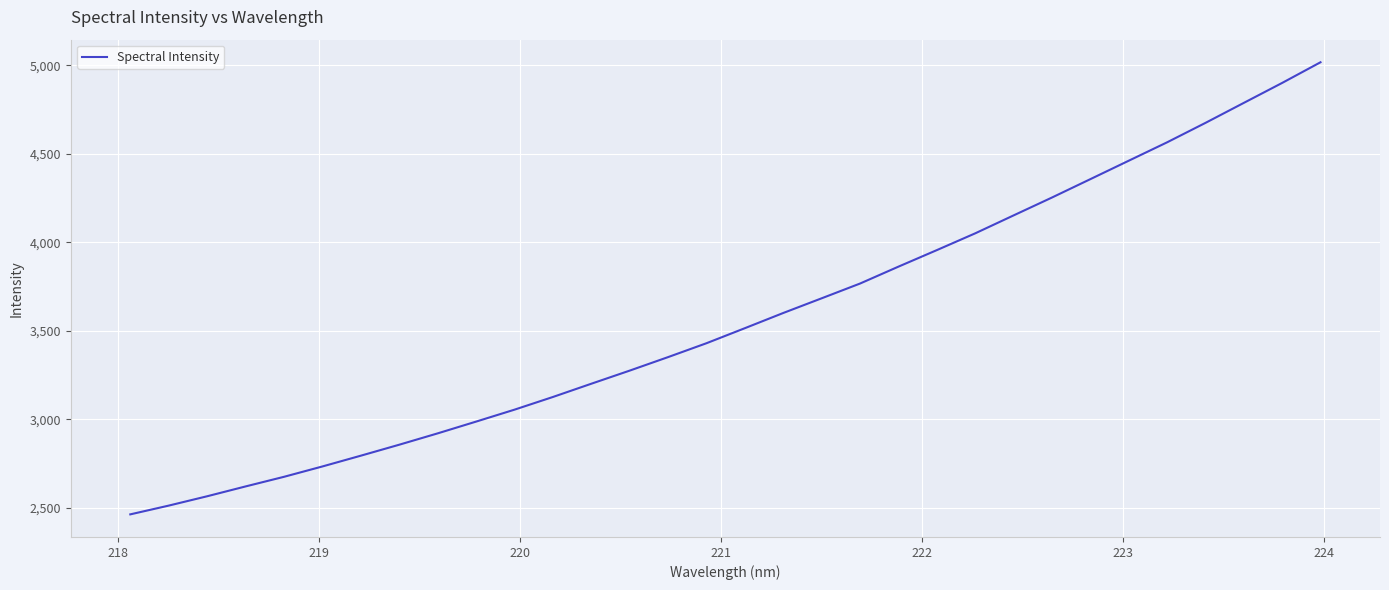

What is the smallest value displayed?

2461.9